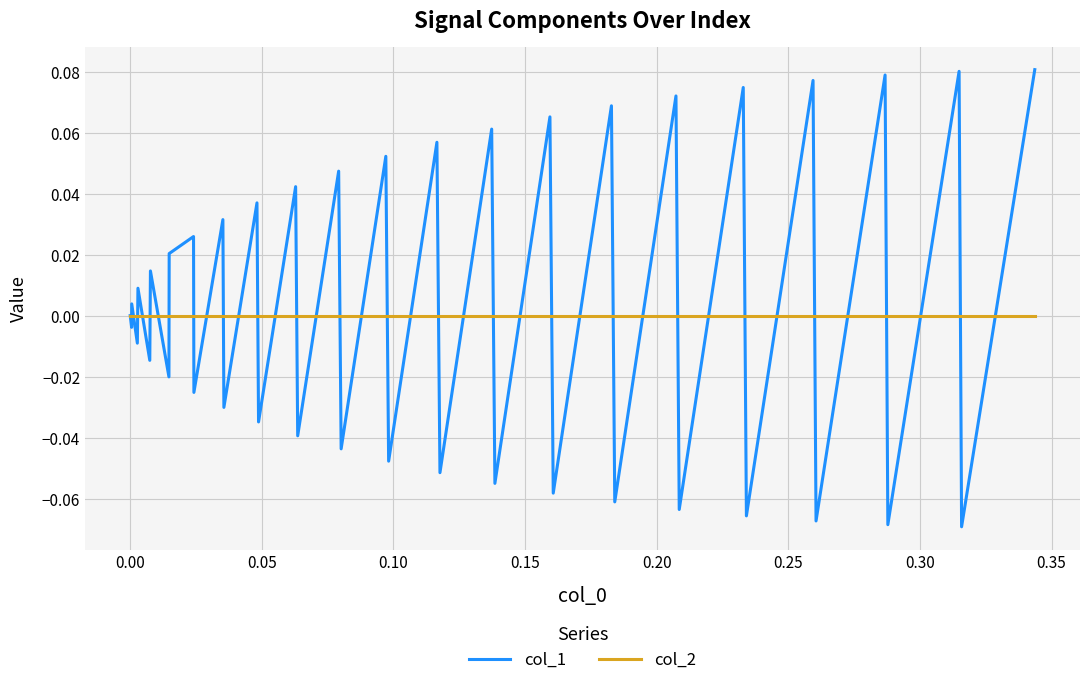

Which series has the widest spread of values?

col_1